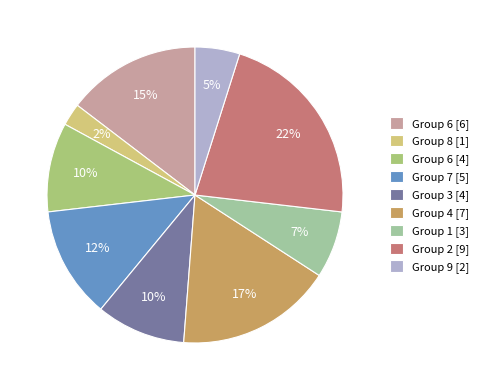

To the nearest percent, what portion does Group 7 [5] represent?

12%